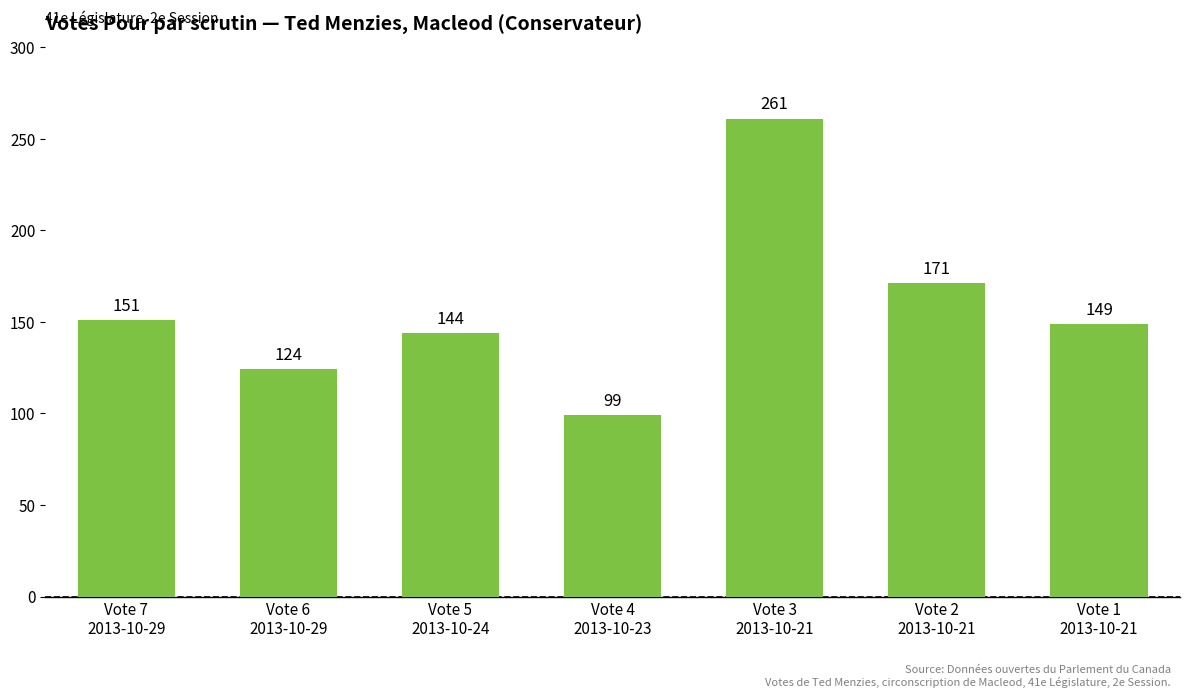

Rank the categories by value from highest to lowest.

Vote 3
2013-10-21, Vote 2
2013-10-21, Vote 7
2013-10-29, Vote 1
2013-10-21, Vote 5
2013-10-24, Vote 6
2013-10-29, Vote 4
2013-10-23